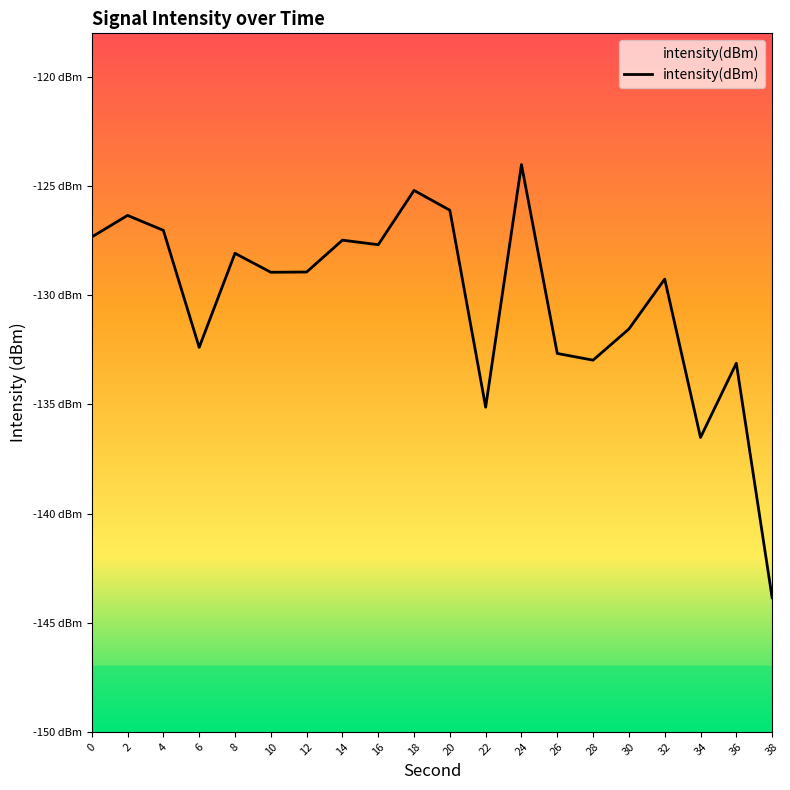

Reading left to right, extract all data points from this chart.

0=-127.3	2=-126.3	4=-127.0	6=-132.4	8=-128.1	10=-128.9	12=-128.9	14=-127.5	16=-127.7	18=-125.2	20=-126.1	22=-135.1	24=-124.0	26=-132.7	28=-133.0	30=-131.5	32=-129.3	34=-136.5	36=-133.1	38=-143.9